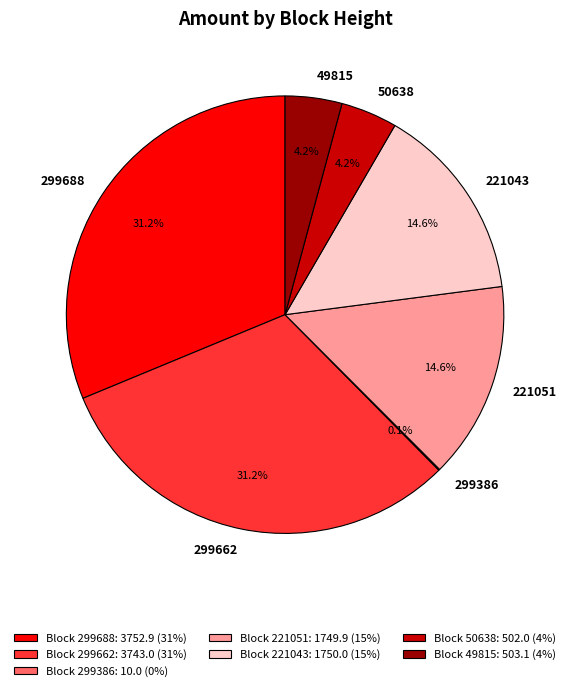

Is there a majority slice in this chart?

No